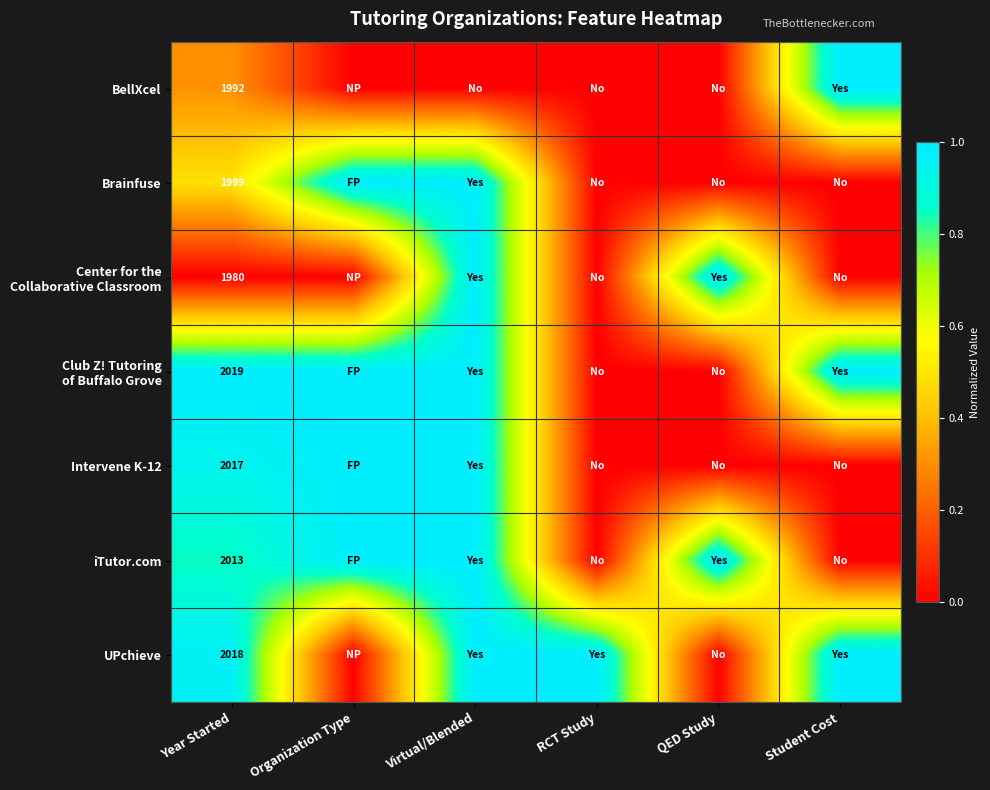

What is the total value across all series at Year Started?

14038